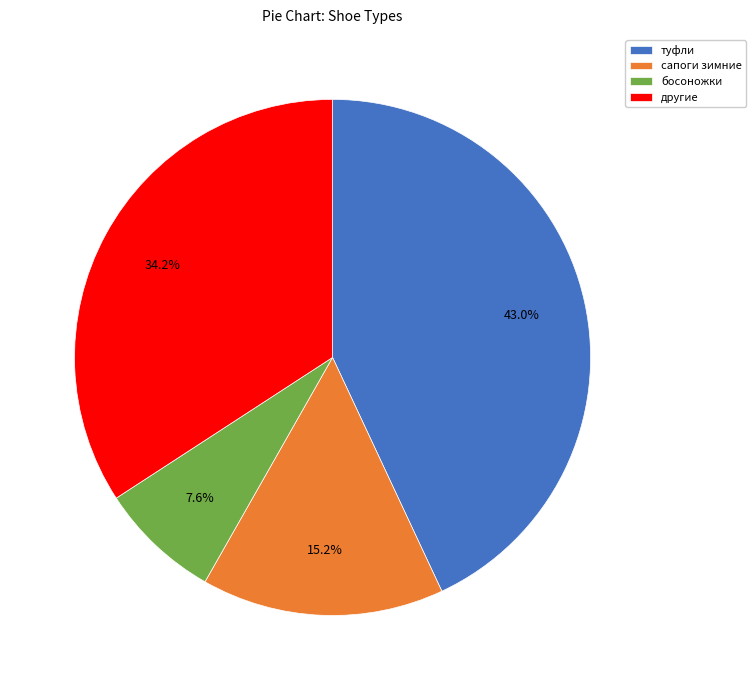

Rank the categories by value from lowest to highest.

босоножки, сапоги зимние, другие, туфли